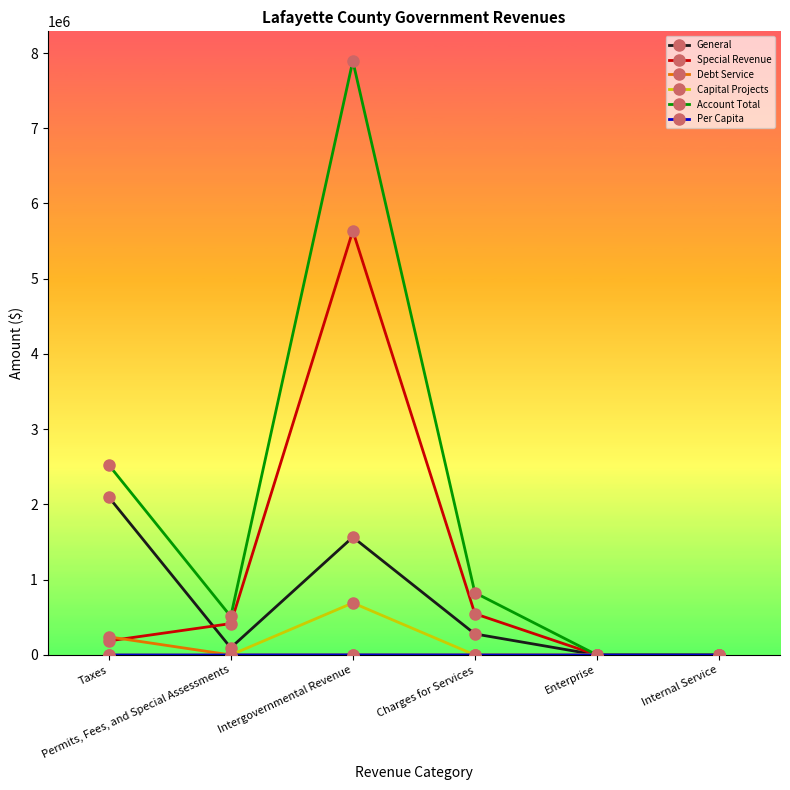

Between Permits, Fees, and Special Assessments and Charges for Services, which series saw the biggest shift?

Account Total